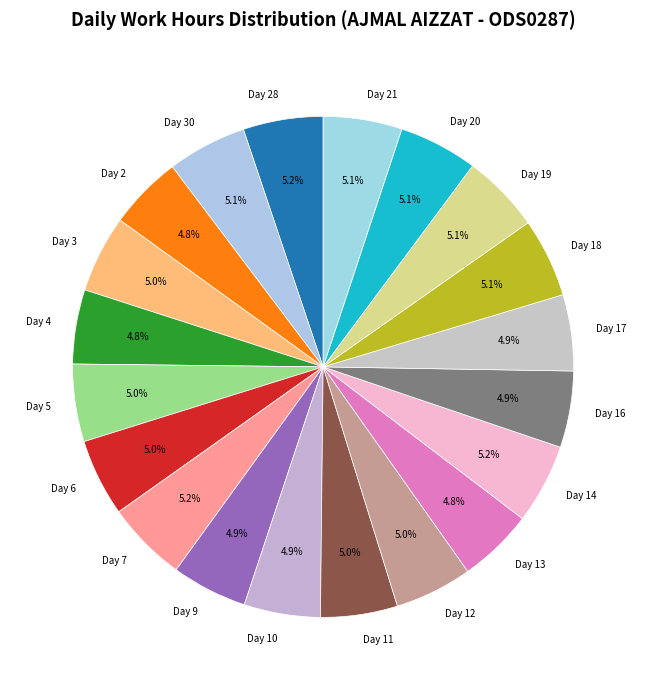

Combined, do Day 9 and Day 18 account for over 50%?

No